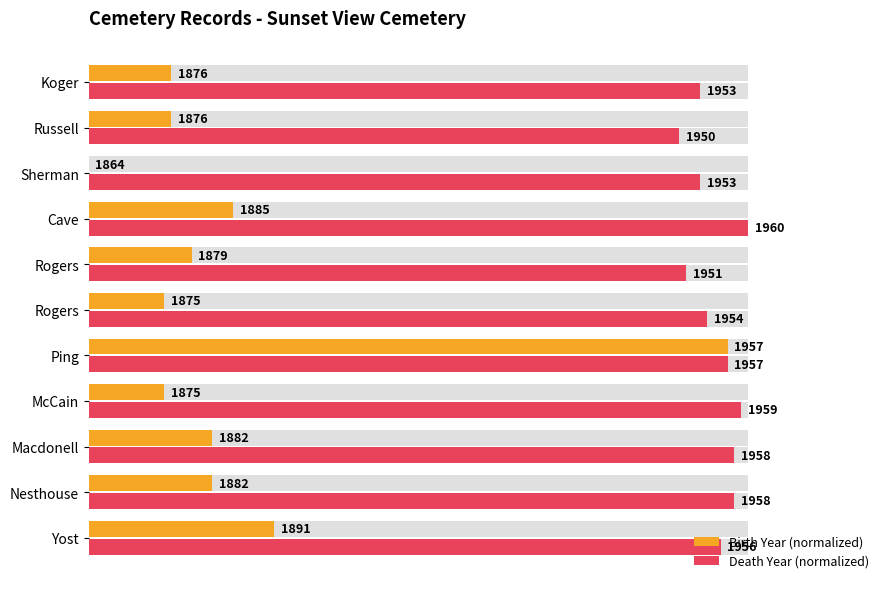

What is the difference between the second highest and second lowest values in the Death Year (normalized) series?

8.3